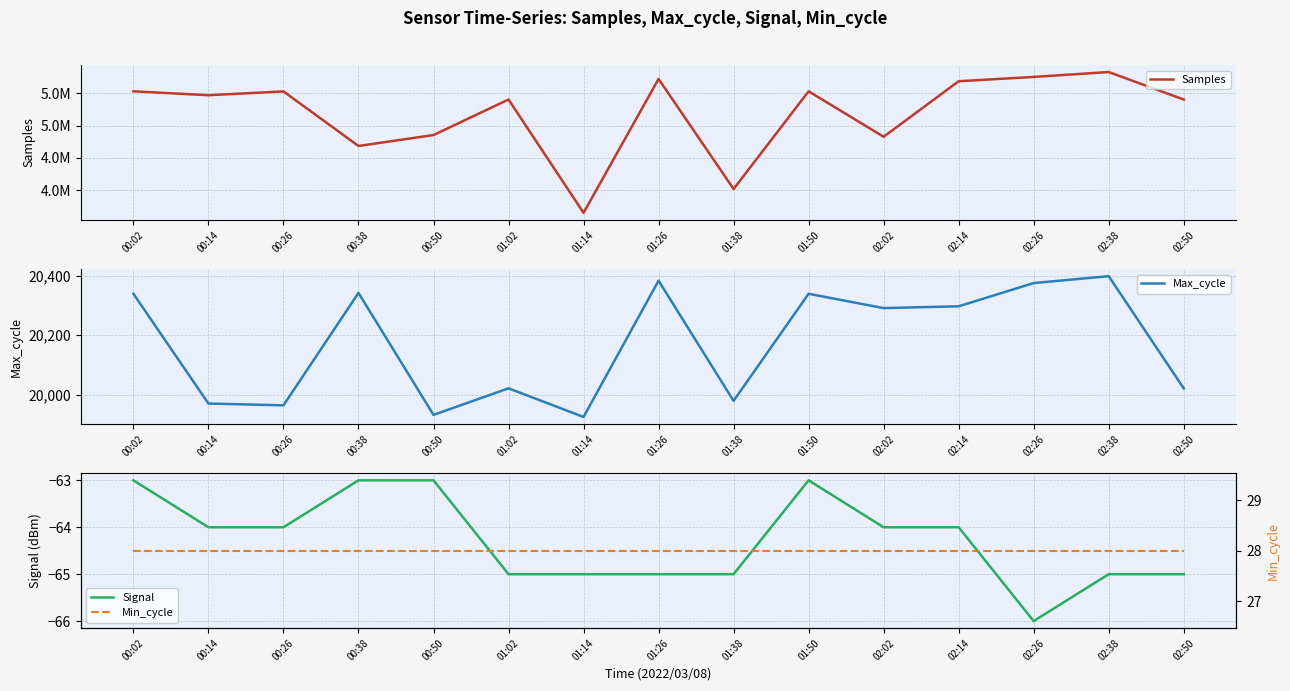

Which category has the highest value in the Min_cycle series?

00:02